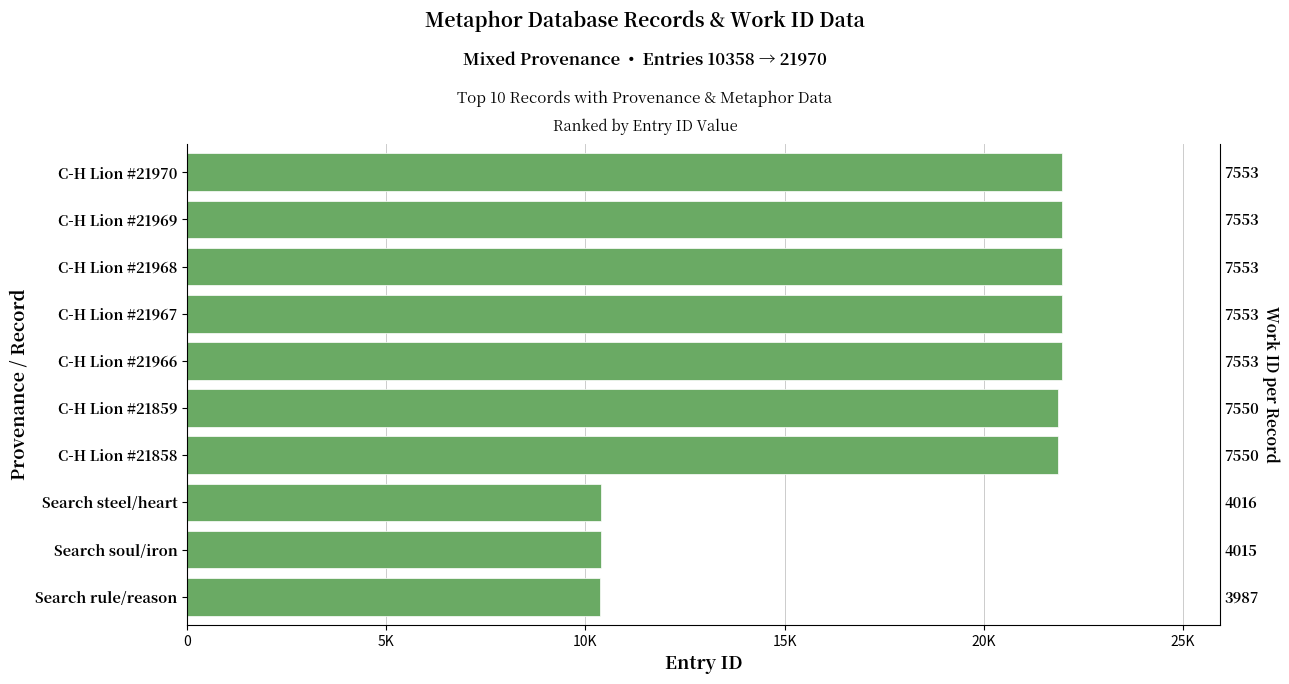

What is the difference between the second highest and minimum values?

11611